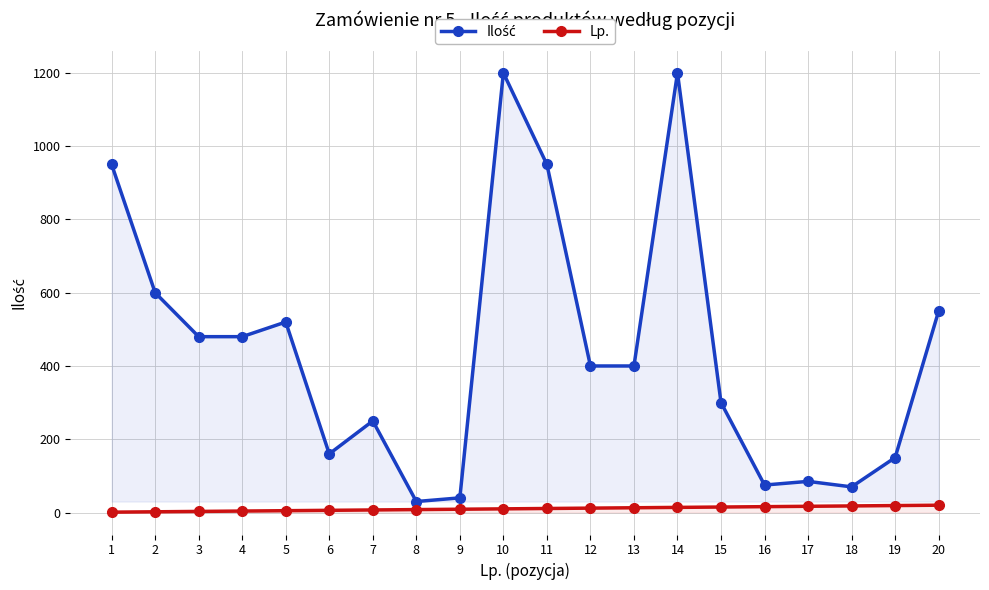

How many series are shown in this chart?

2